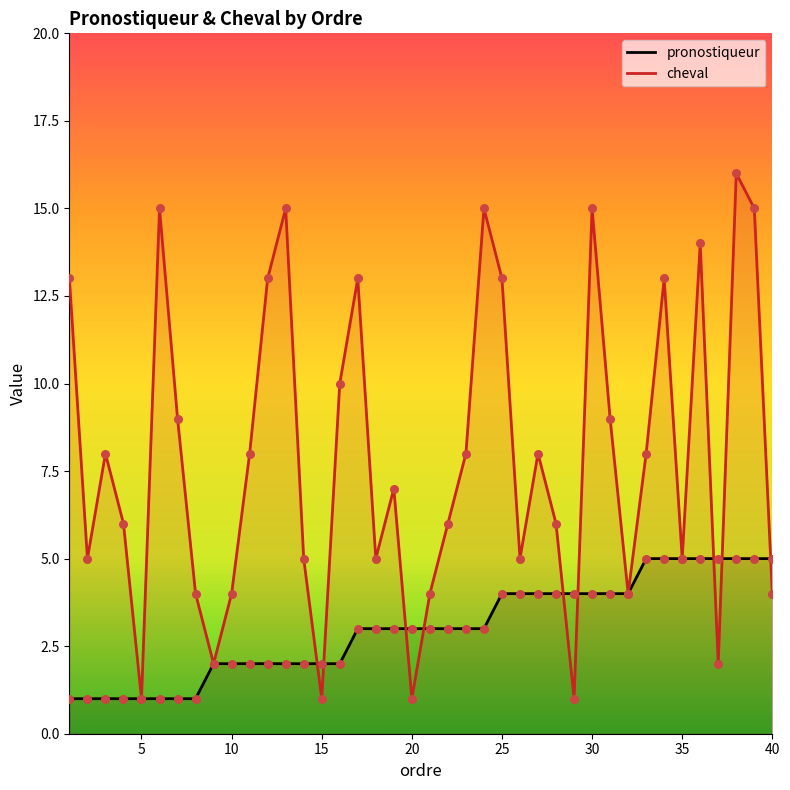

Which series contains the highest Y value?

cheval